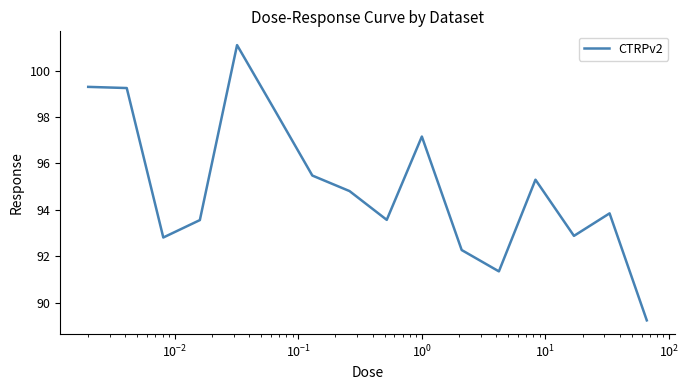

What is the smallest value displayed?

89.2